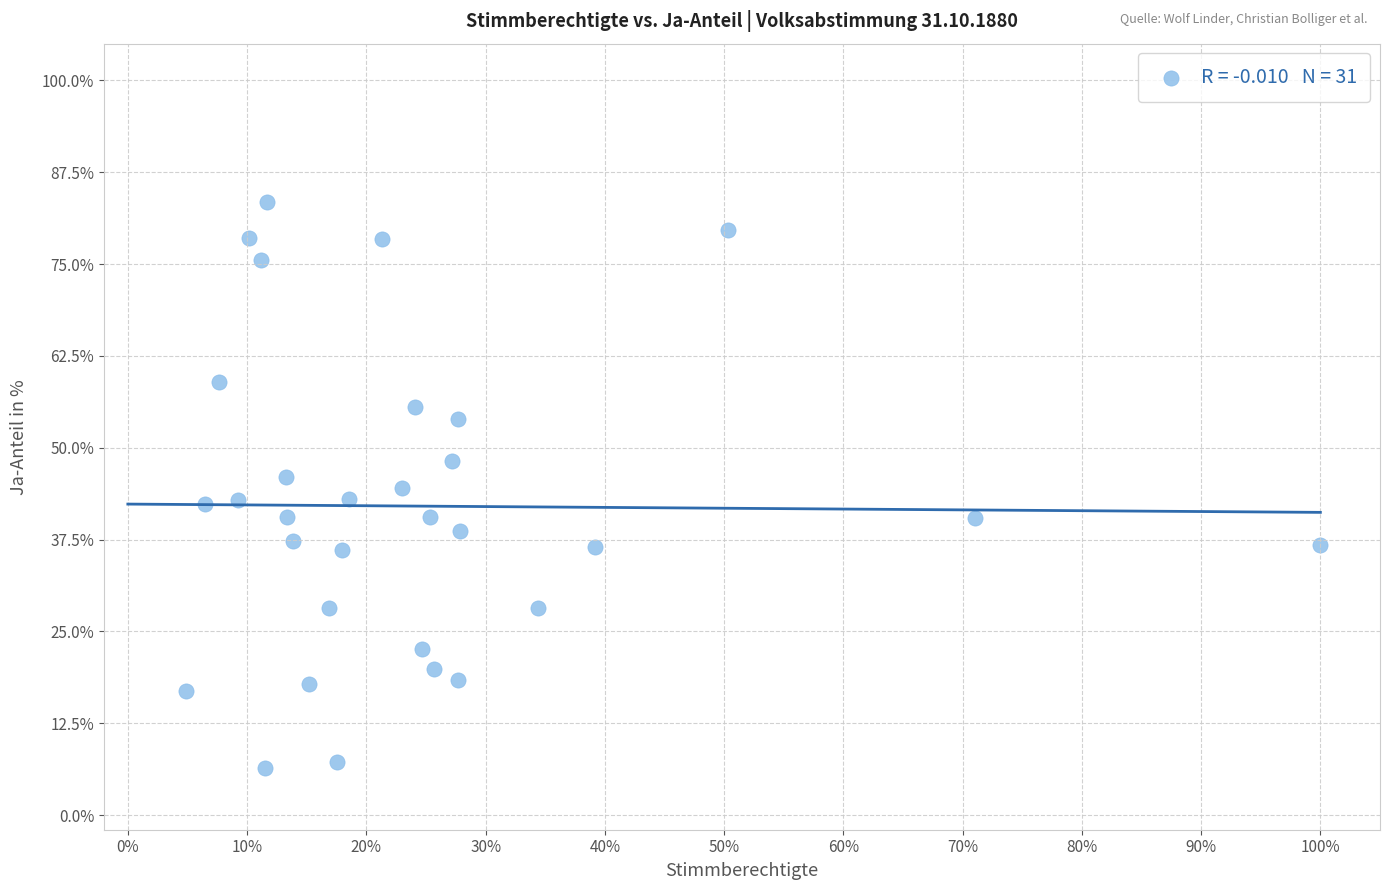

What is the range of X values (max minus min)?

95.1